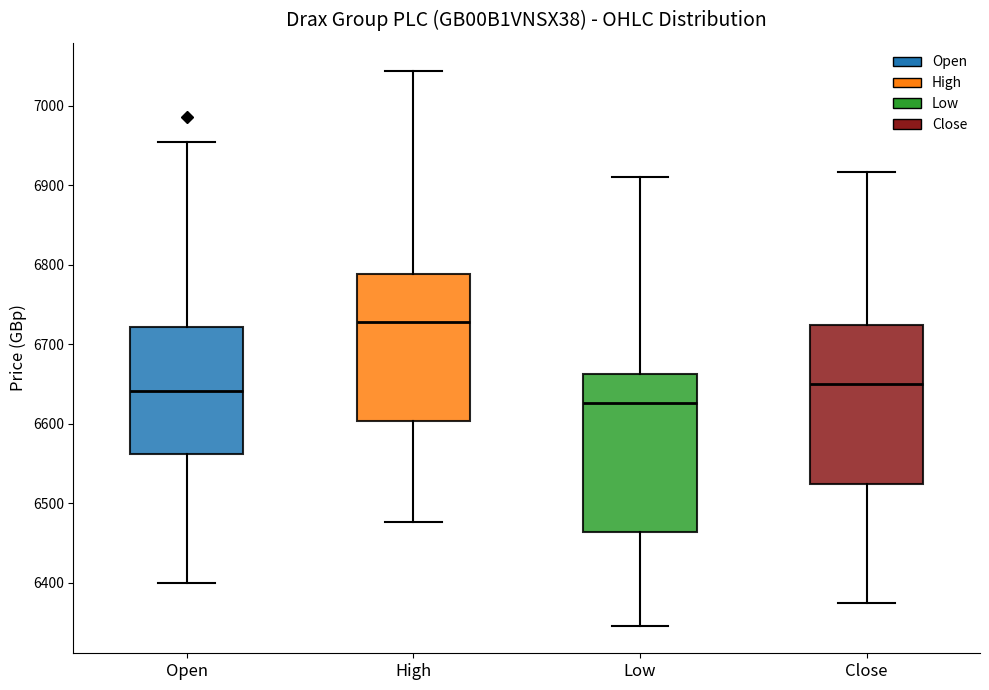

Where does the upper whisker of the box for Close end on the y-axis? The values are not printed on the chart, so give them approximately, as read against the axis.

6920